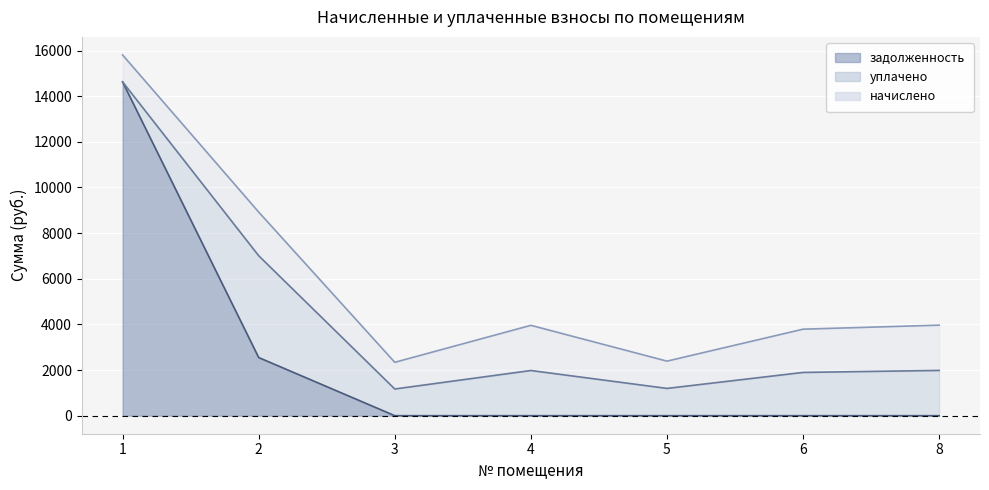

The value of задолженность at 8 is -5951.2. True or false?

False